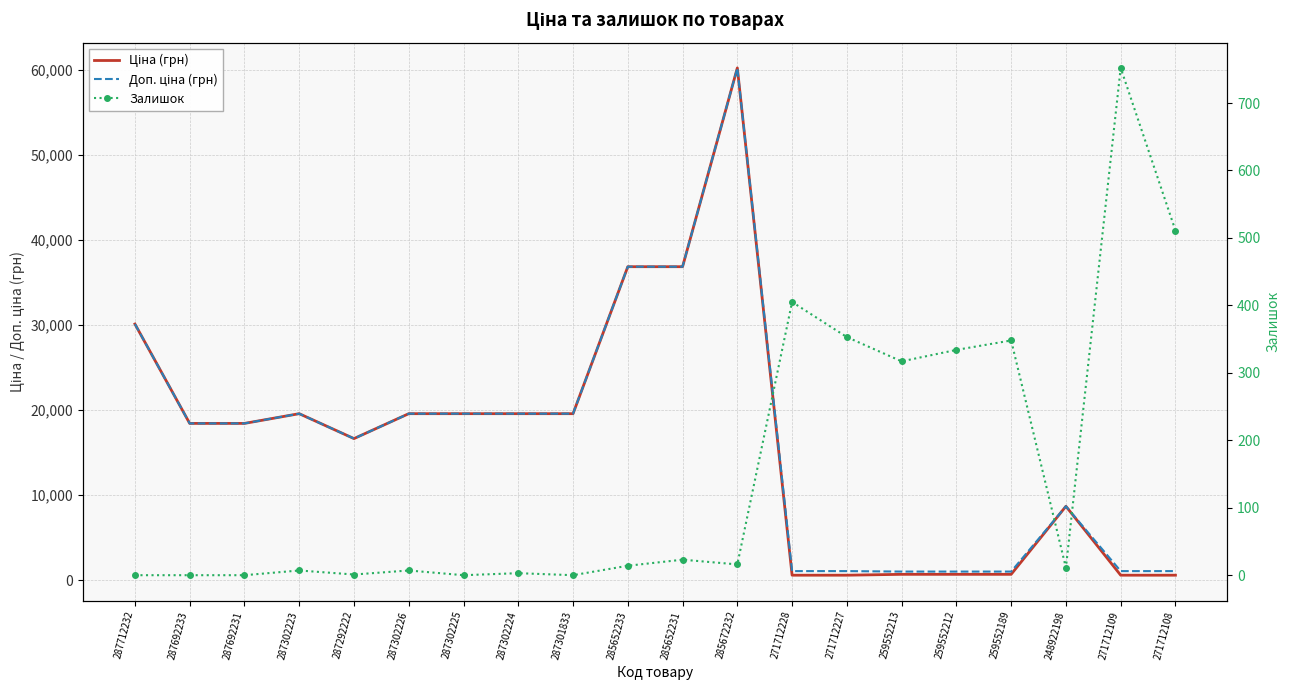

Reading left to right, what are all the values shown in this chart?

Ціна (грн): 287712232=30102.8	287692233=18420.9	287692231=18420.9	287302223=19564.9	287292222=16636.8	287302226=19564.9	287302225=19564.9	287302224=19564.9	287301833=19564.9	285652233=36841.8	285652231=36841.8	285672232=60205.6	271712228=578.1	271712227=578.1	259552213=679.8	259552212=679.8	259552189=679.8	248922198=8679.5	271712109=578.1	271712108=578.1
Доп. ціна (грн): 287712232=30102.8	287692233=18420.9	287692231=18420.9	287302223=19564.9	287292222=16636.8	287302226=19564.9	287302225=19564.9	287302224=19564.9	287301833=19564.9	285652233=36841.8	285652231=36841.8	285672232=60205.6	271712228=1060.0	271712227=1060.0	259552213=1004.1	259552212=1004.1	259552189=1004.1	248922198=8679.5	271712109=1060.0	271712108=1060.0
Залишок: 287712232=0.0	287692233=0.0	287692231=0.0	287302223=7.0	287292222=1.0	287302226=7.0	287302225=0.0	287302224=3.0	287301833=0.0	285652233=14.0	285652231=23.0	285672232=16.0	271712228=405.0	271712227=353.0	259552213=317.0	259552212=334.0	259552189=348.0	248922198=11.0	271712109=752.0	271712108=511.0